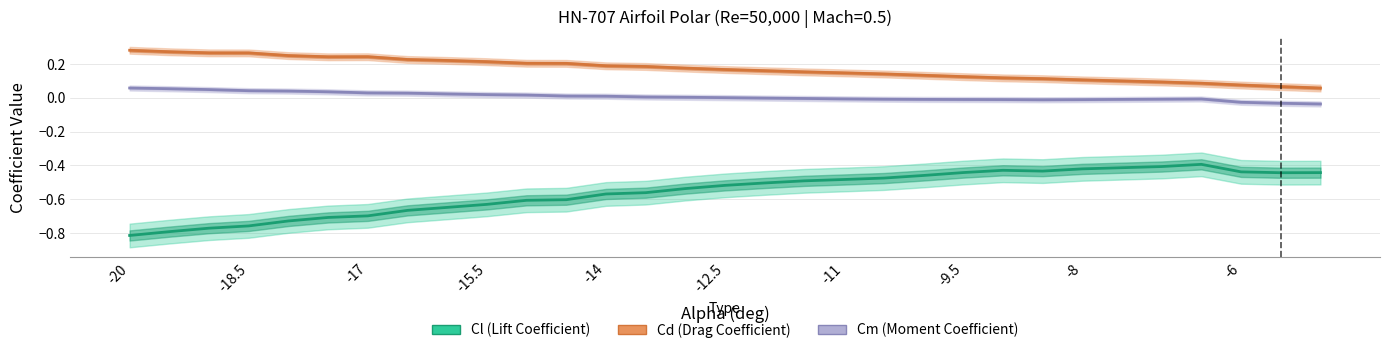

True or false: Cl (Lift Coefficient) and Cd (Drag Coefficient) cross at least once.

False